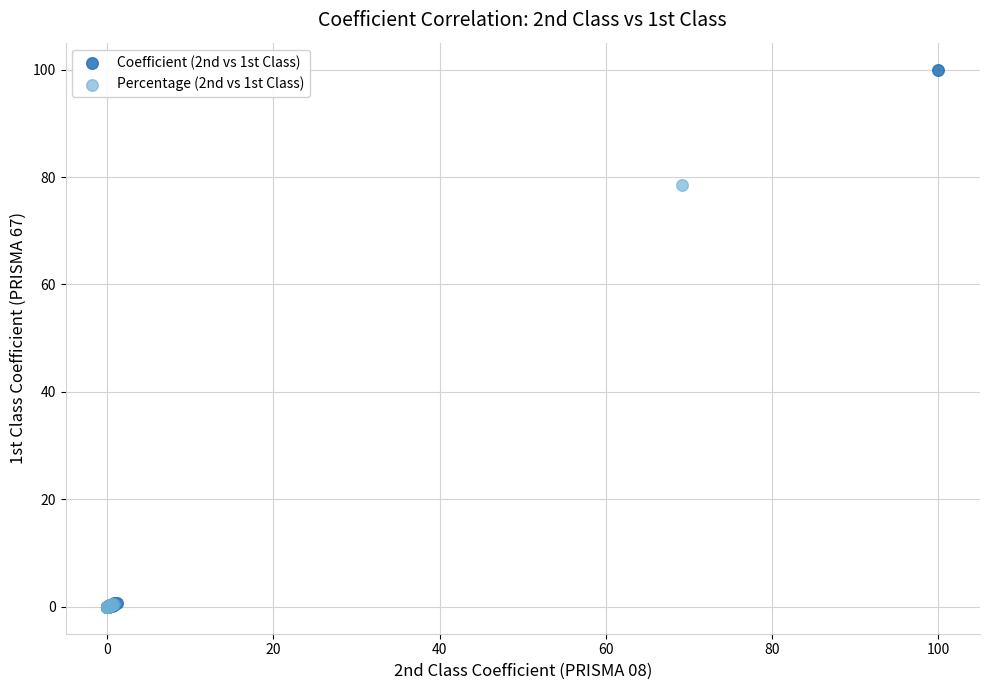

Which series reaches the maximum Y coordinate?

Coefficient (2nd vs 1st Class)